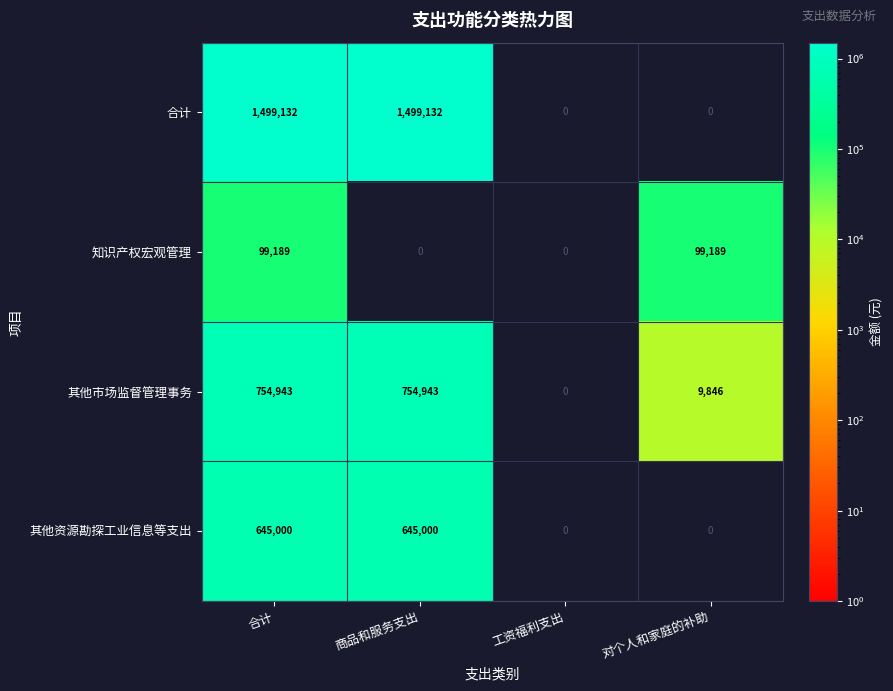

What is the greatest value displayed?

1499132